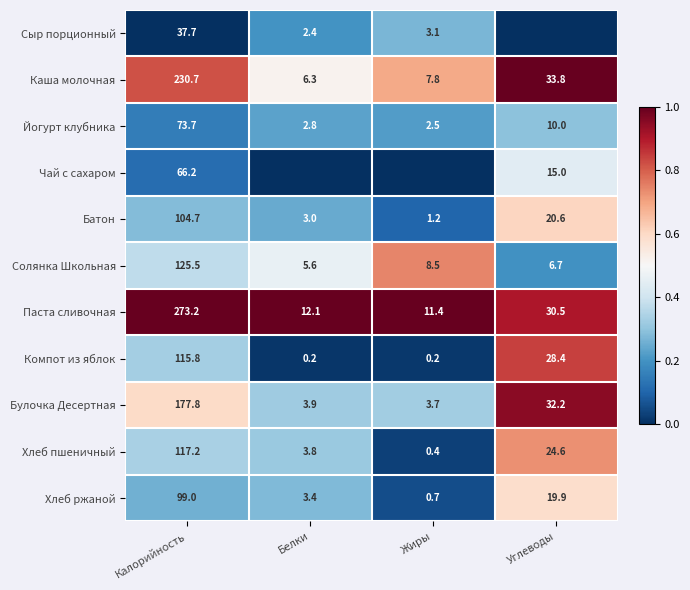

The value of Компот из яблок at Углеводы is 28.4. True or false?

True